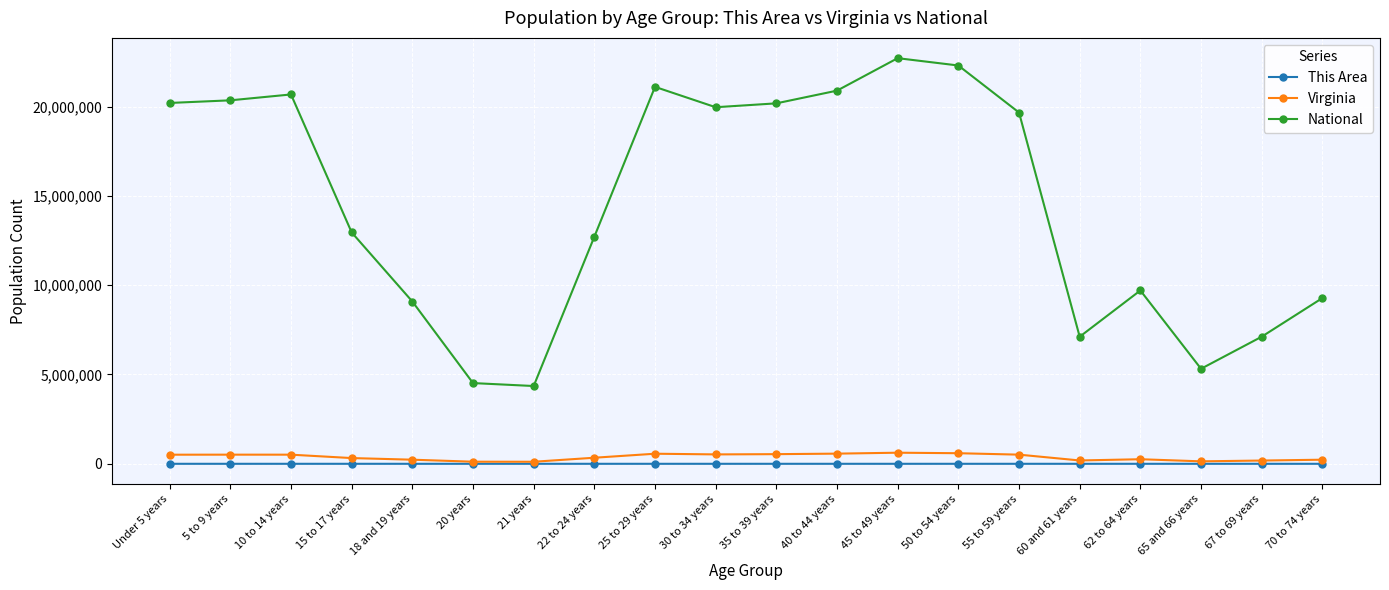

What position from the right is 50 to 54 years?

7